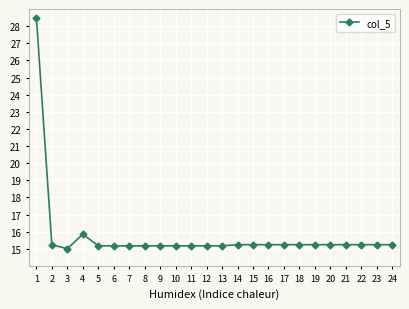

What is the greatest value displayed?

28.5